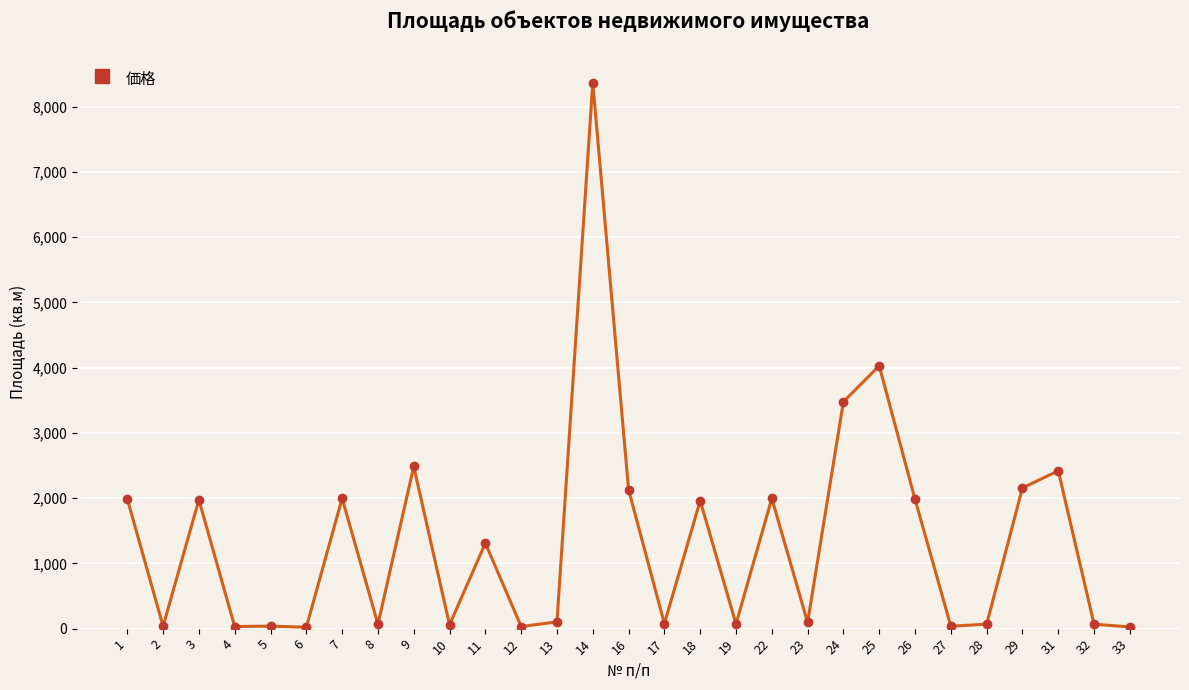

The value at 9 is 2485.7. True or false?

True